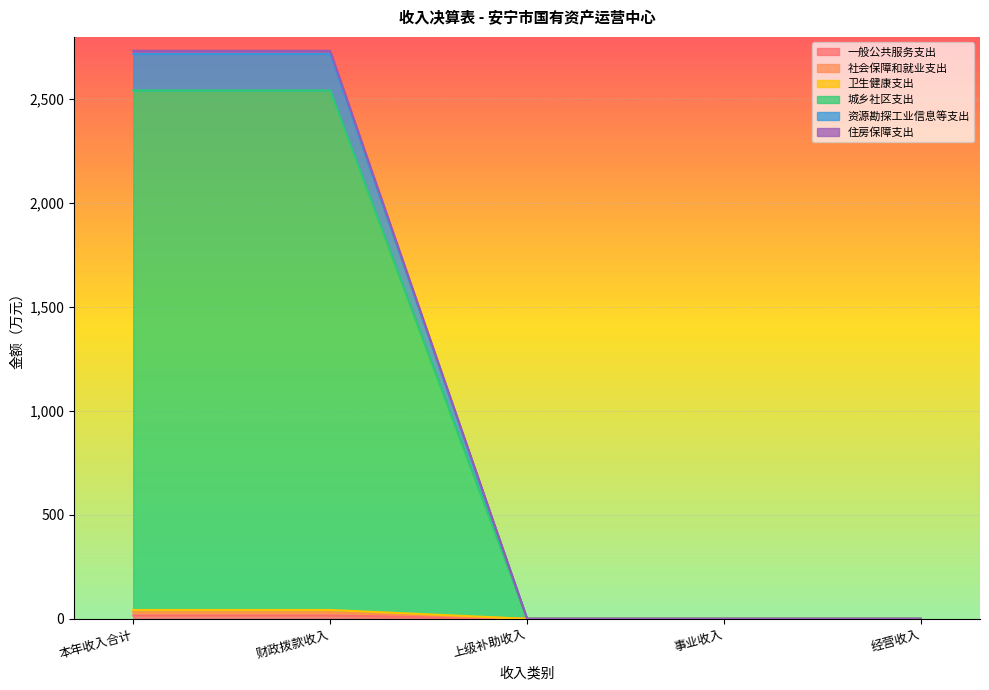

Does the chart display data point markers on the line(s)?

No